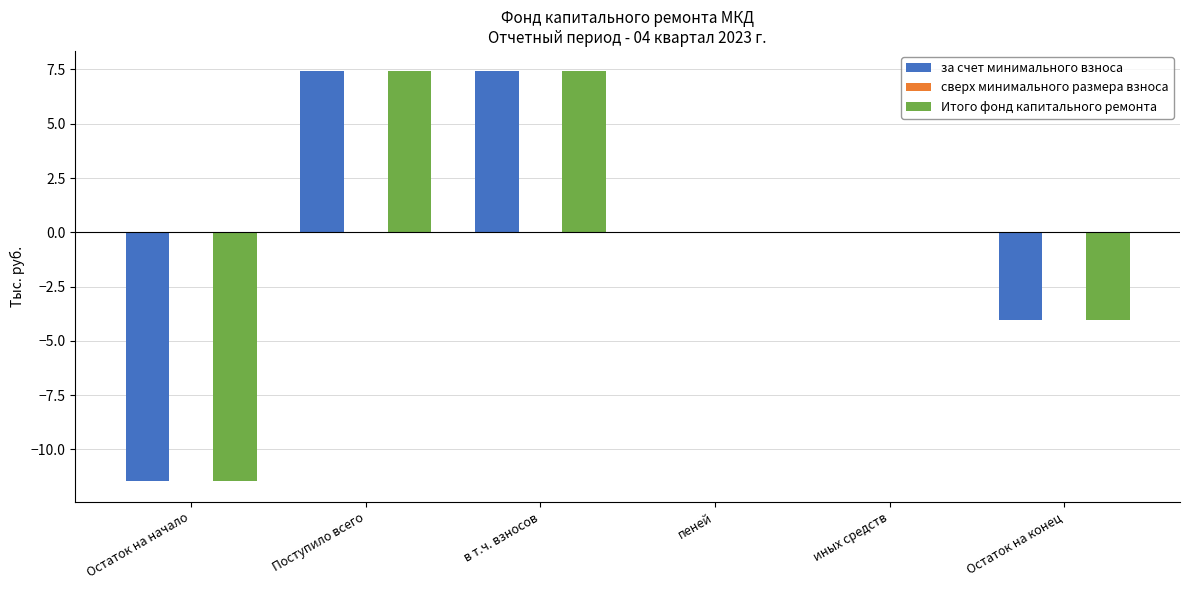

What is the maximum value for Итого фонд капитального ремонта?

7.4